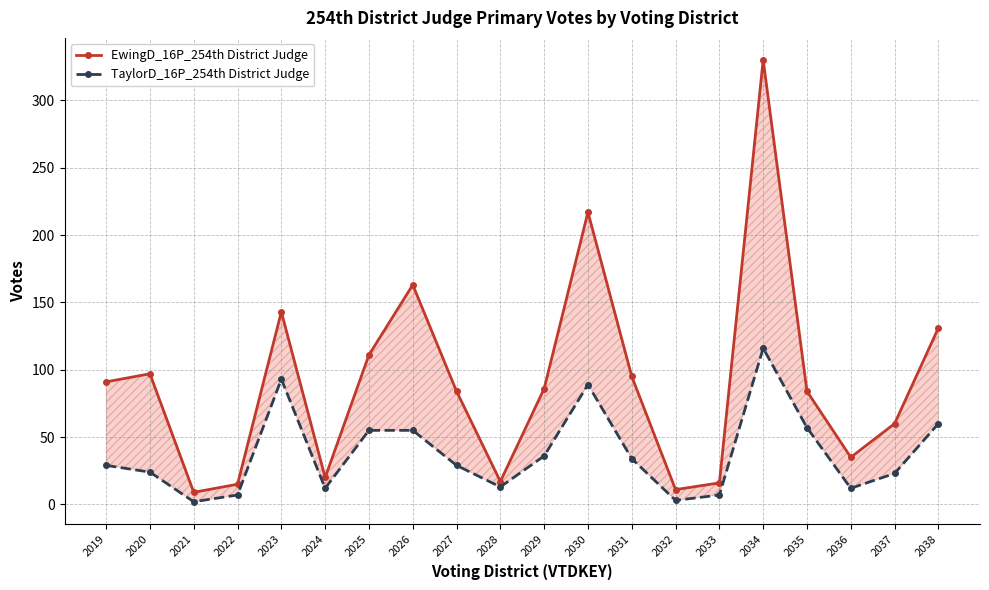

True or false: TaylorD_16P_254th District Judge and EwingD_16P_254th District Judge intersect in this chart.

False